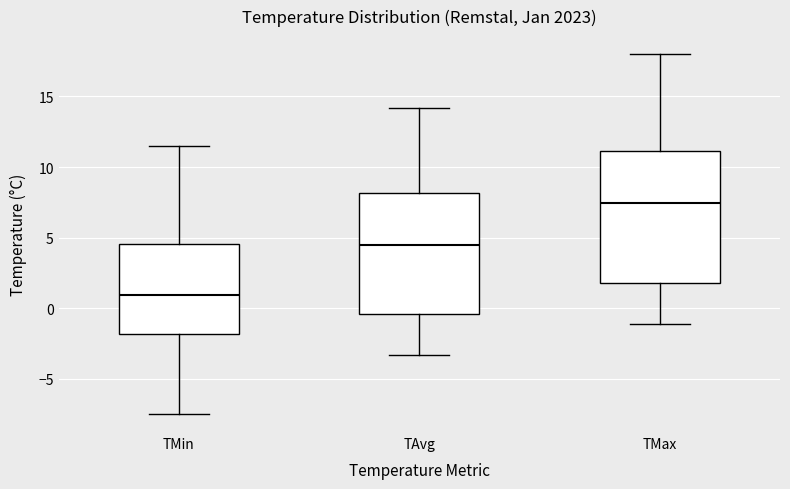

Which box has the highest median line?

TMax